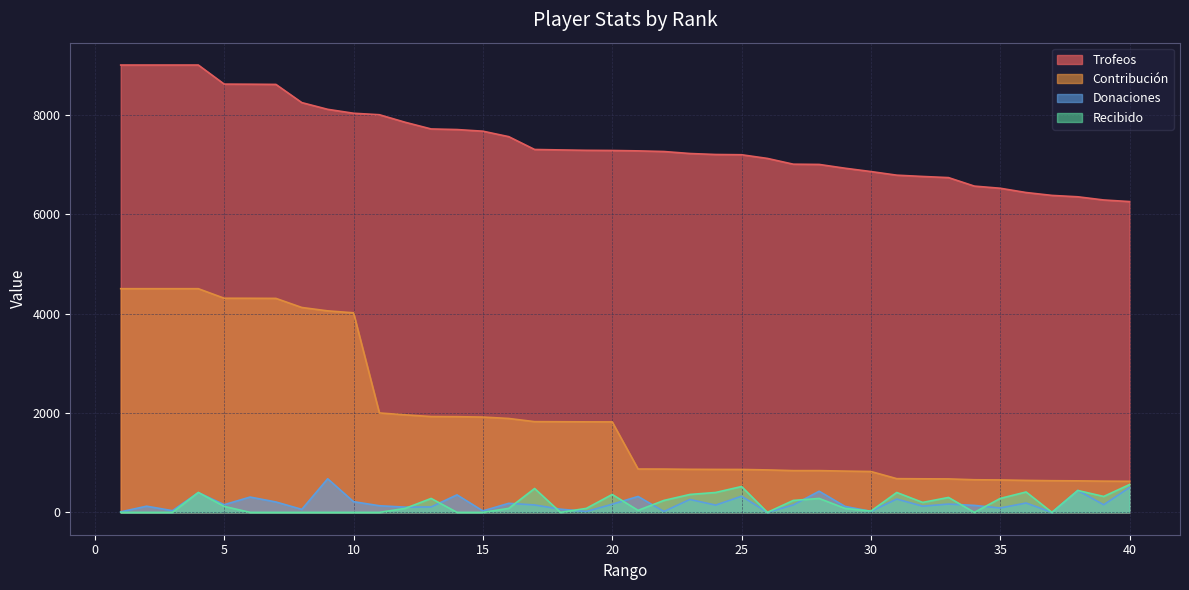

True or false: Trofeos and Recibido intersect in this chart.

False